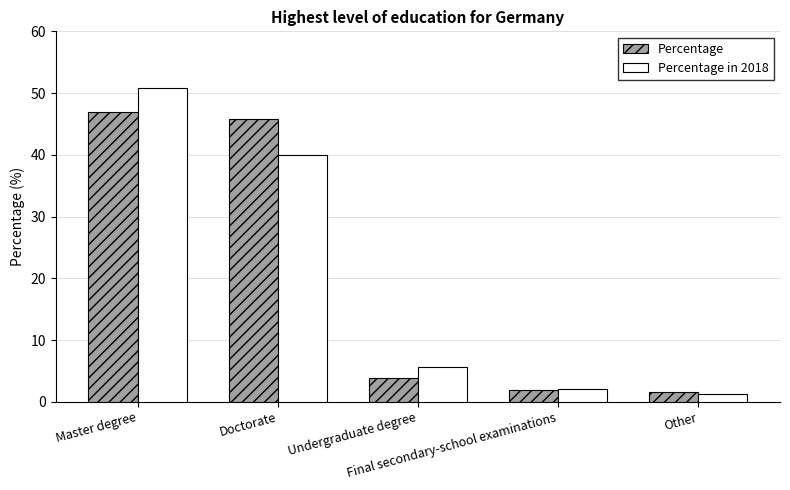

Which series has the widest spread of values?

Percentage in 2018